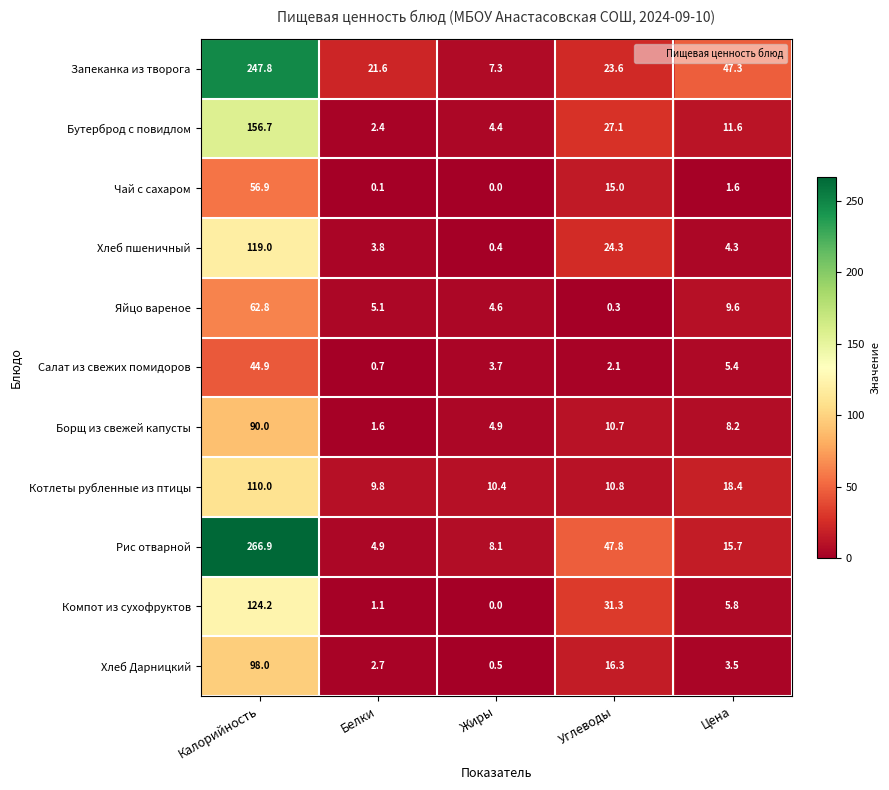

Which series has the largest total across all categories?

Запеканка из творога